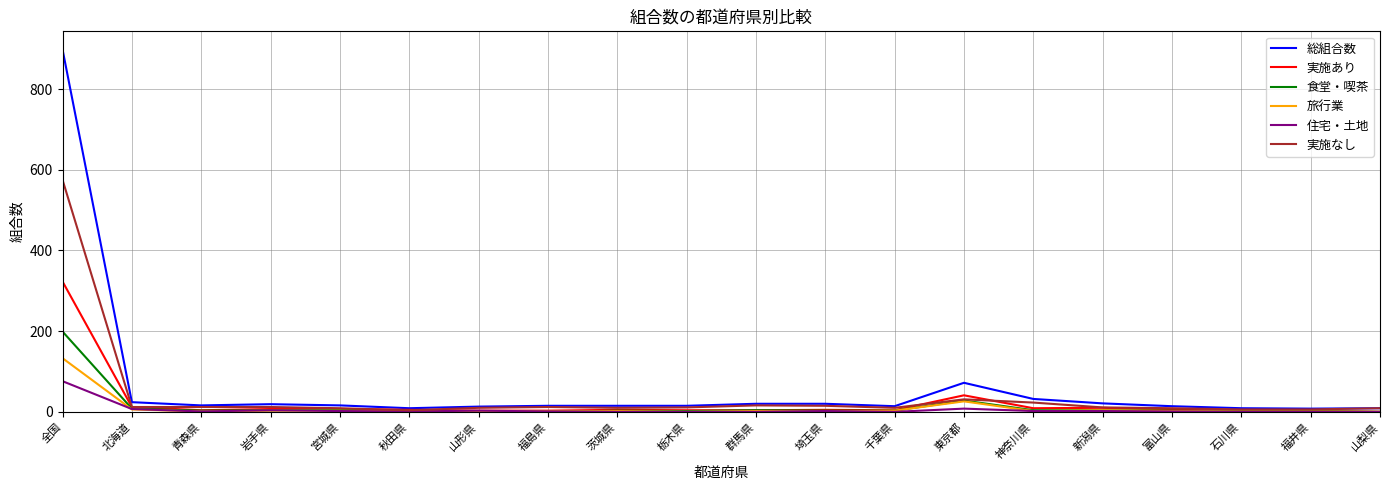

What is the greatest value displayed?

898